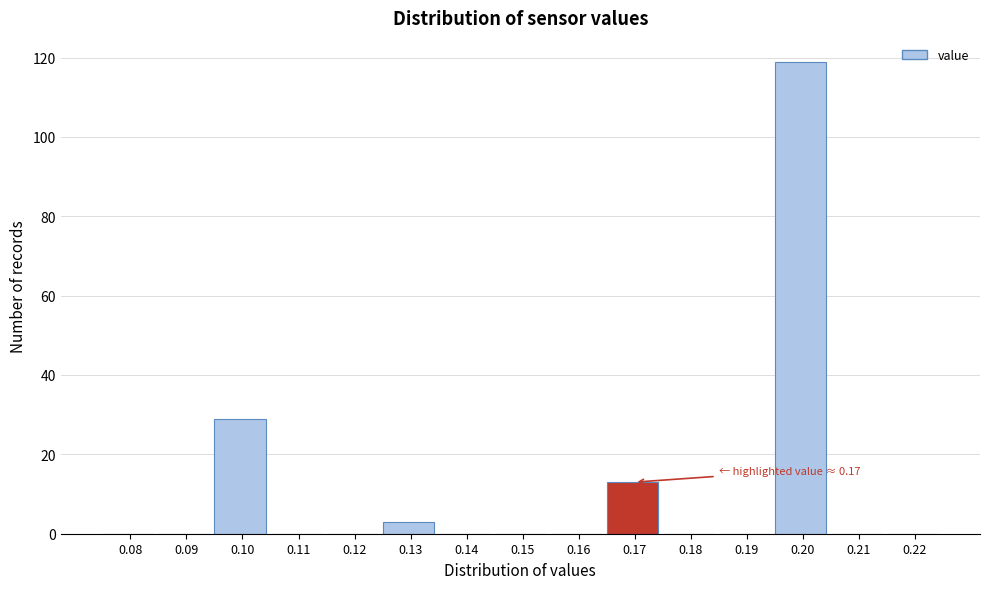

Reading right to left, extract all data points from this chart.

0.22=0	0.21=0	0.20=119	0.19=0	0.18=0	0.17=13	0.16=0	0.15=0	0.14=0	0.13=3	0.12=0	0.11=0	0.10=29	0.09=0	0.08=0